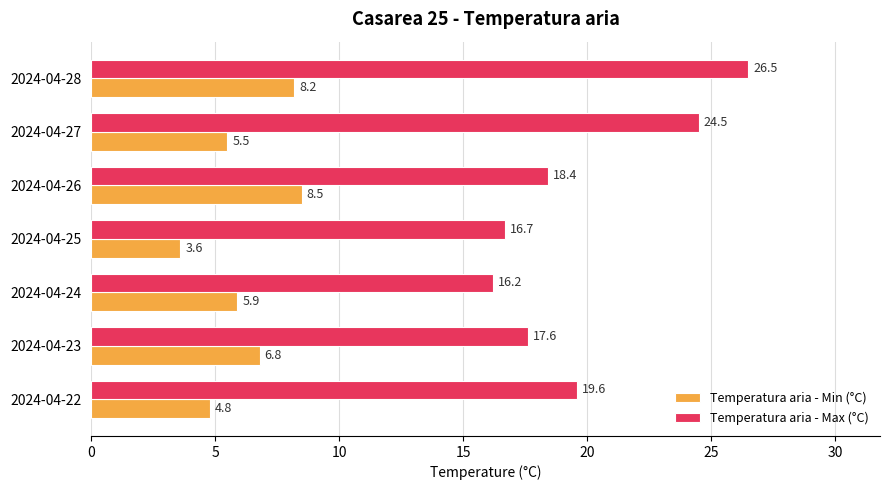

What is the minimum value for Temperatura aria - Max (°C)?

16.2